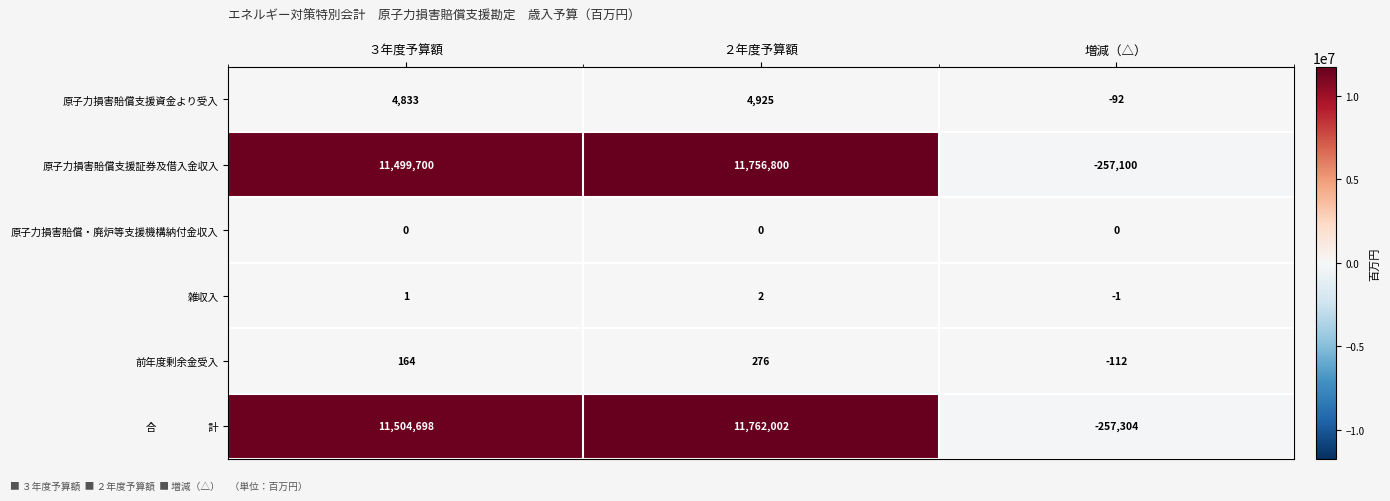

List the labels in order of 前年度剰余金受入 value, smallest first.

増減（△）, ３年度予算額, ２年度予算額